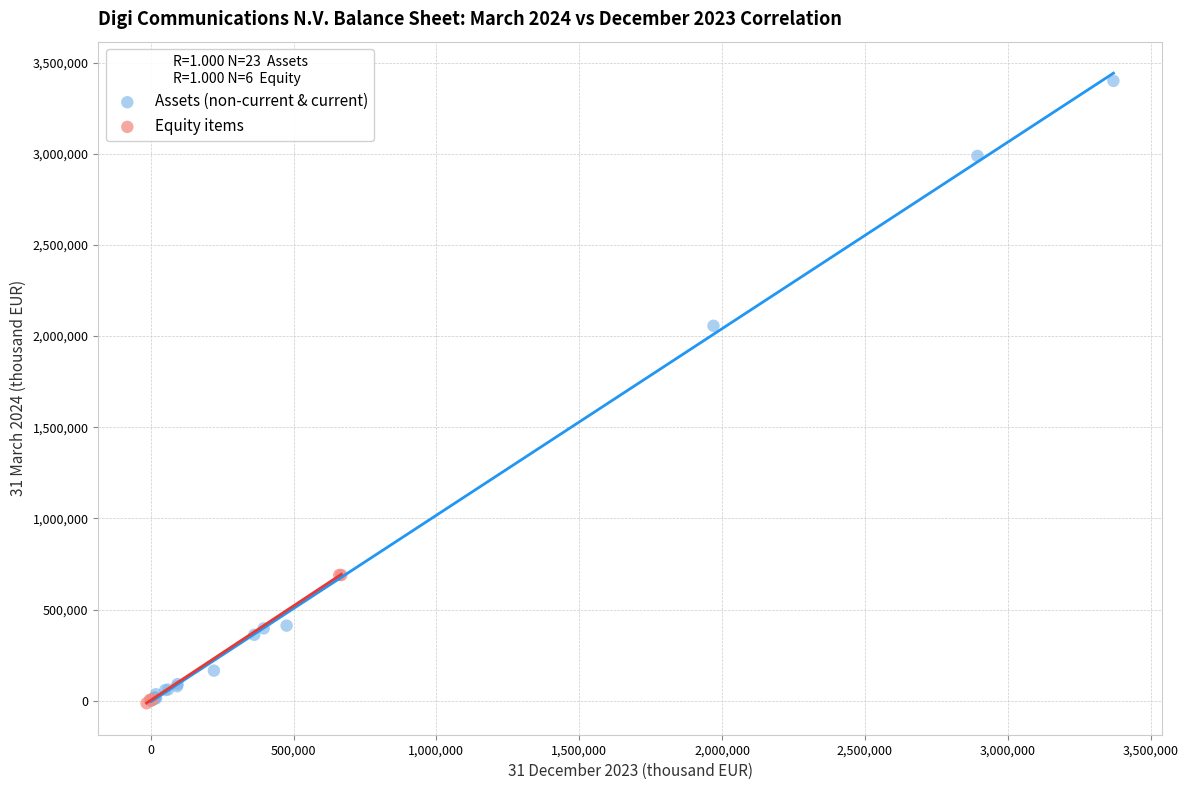

Which series has the largest Y range (max minus min)?

Assets (non-current & current)